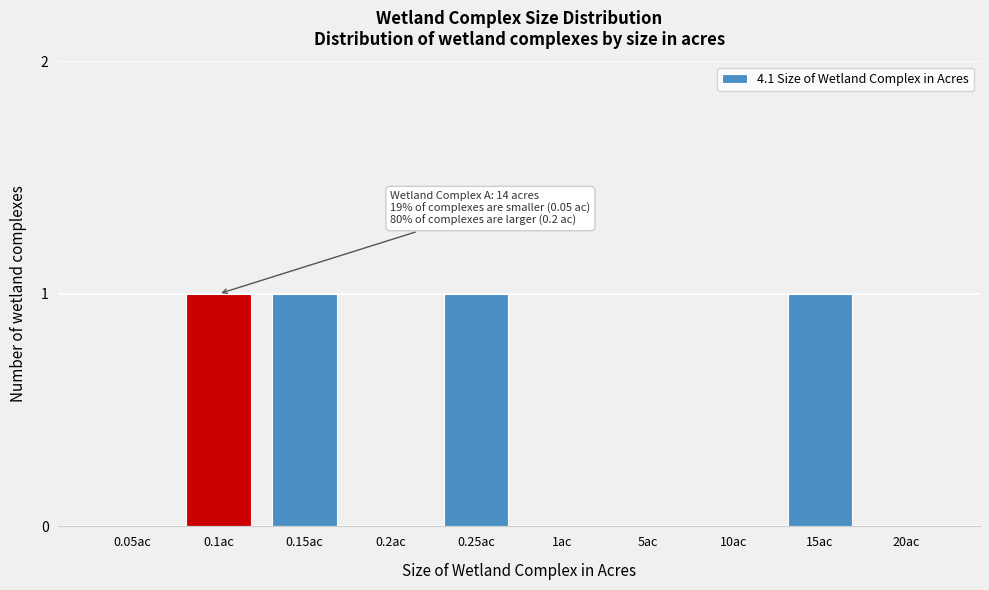

Reading left to right, what are all the values shown in this chart?

0.05ac=0	0.1ac=1	0.15ac=1	0.2ac=0	0.25ac=1	1ac=0	5ac=0	10ac=0	15ac=1	20ac=0